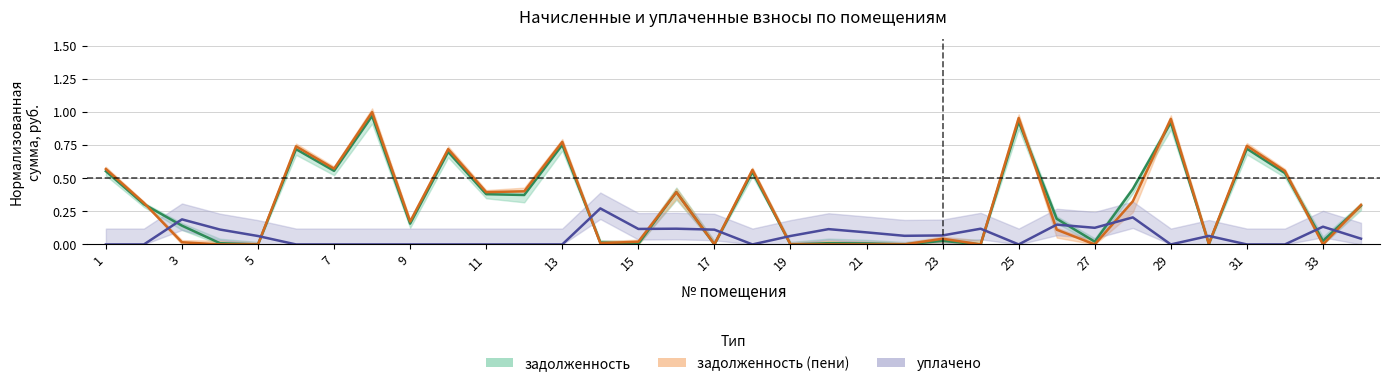

Reading left to right, what are all the values shown in this chart?

задолженность: 0.6	0.3	0.1	0.0	0.0	0.7	0.6	1.0	0.2	0.7	0.4	0.4	0.8	0.0	0.0	0.4	0.0	0.5	0.0	0.0	0.0	0.0	0.0	0.0	0.9	0.2	0.0	0.4	0.9	0.0	0.7	0.5	0.0	0.3
задолженность_пени: 0.6	0.3	0.0	0.0	0.0	0.7	0.6	1.0	0.2	0.7	0.4	0.4	0.8	0.0	0.0	0.4	0.0	0.6	0.0	0.0	0.0	0.0	0.0	0.0	1.0	0.1	0.0	0.3	0.9	0.0	0.7	0.6	0.0	0.3
уплачено: 0.0	0.0	0.2	0.1	0.1	0.0	0.0	0.0	0.0	0.0	0.0	0.0	0.0	0.3	0.1	0.1	0.1	0.0	0.1	0.1	0.1	0.1	0.1	0.1	0.0	0.1	0.1	0.2	0.0	0.1	0.0	0.0	0.1	0.0